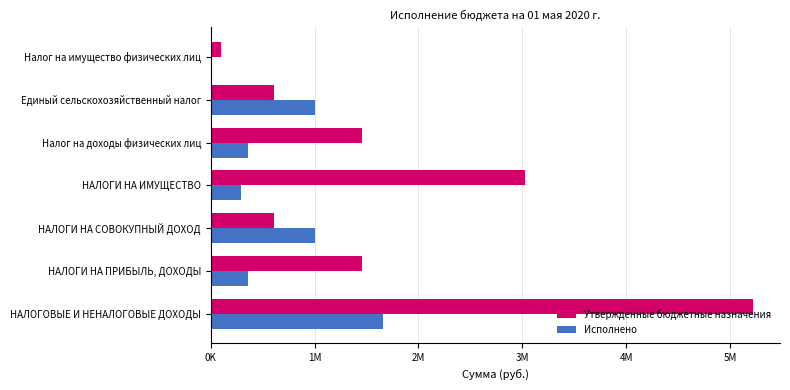

What are all the series names shown in the legend?

Утвержденные бюджетные назначения, Исполнено